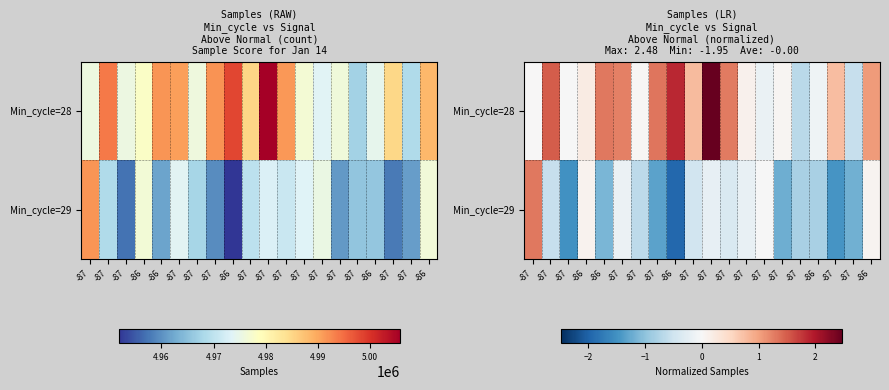

Where is Min_cycle=28 nearest to the value 0?

-87